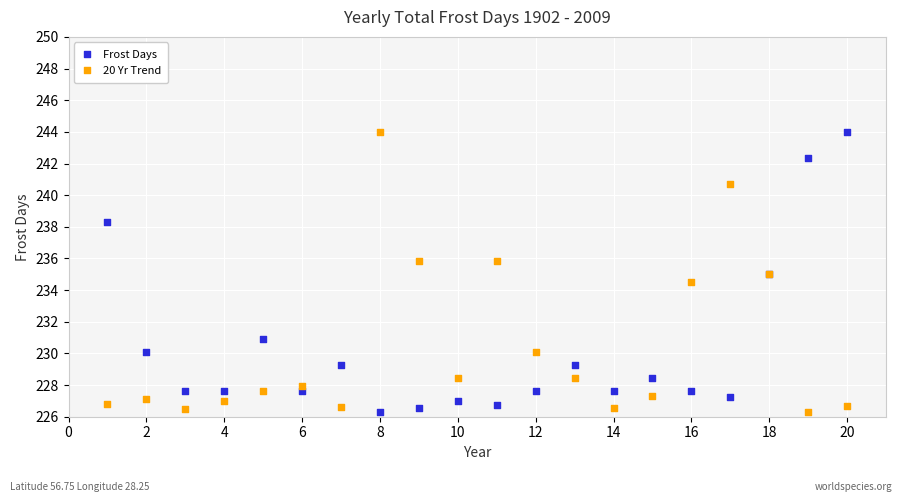

What is the X range (max minus min) for the scatter plot?

19.0